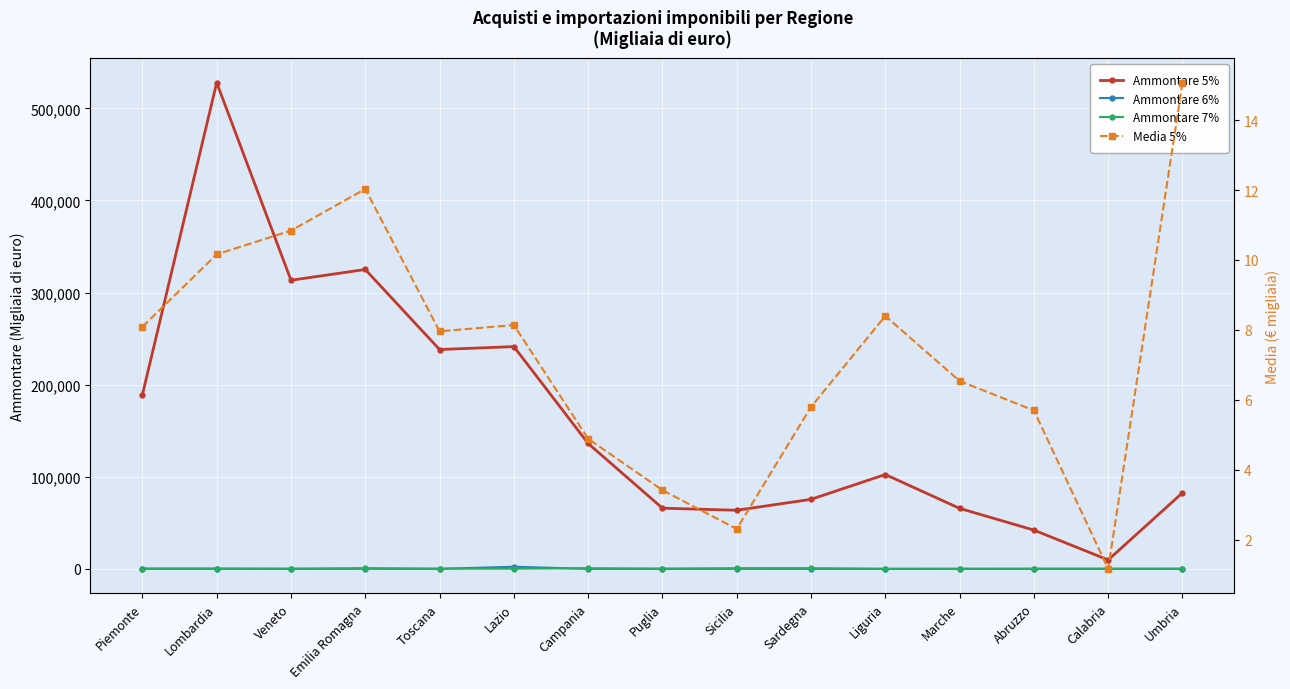

Which series has the largest range (max minus min)?

Ammontare 5%